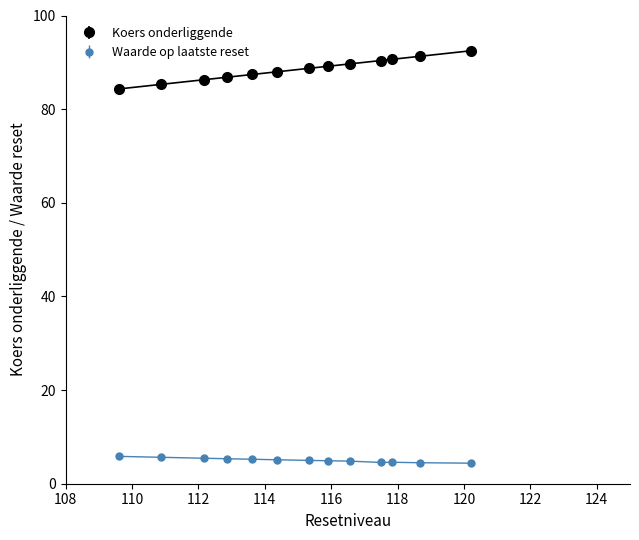

True or false: Waarde op laatste reset and Koers onderliggende cross at least once.

False